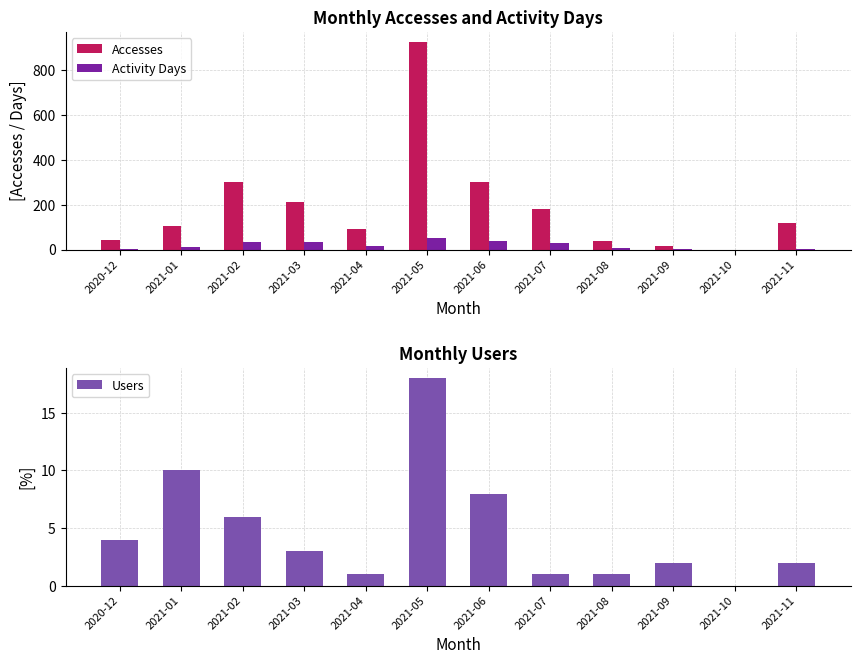

What is the label of the 11th bar from the left?

2021-10